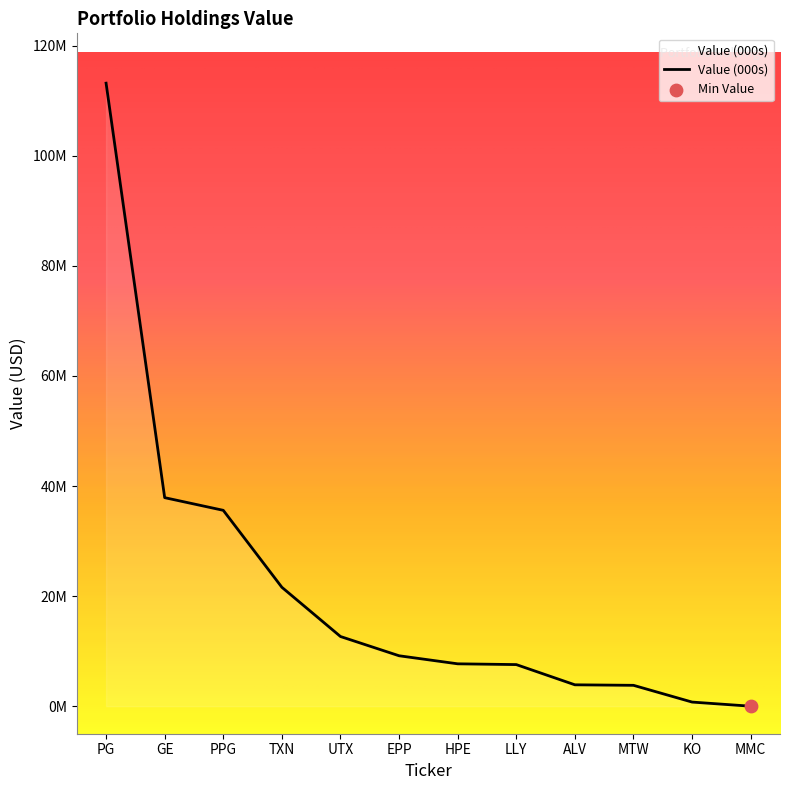

Which has a higher value, PG or HPE?

PG